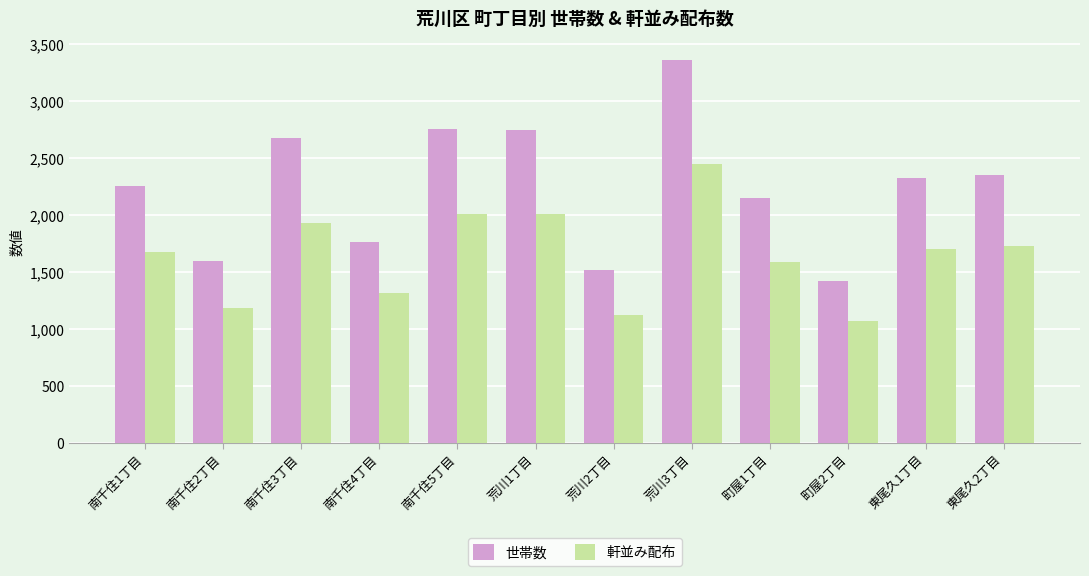

The value of 世帯数 at 町屋1丁目 is 2150. True or false?

True